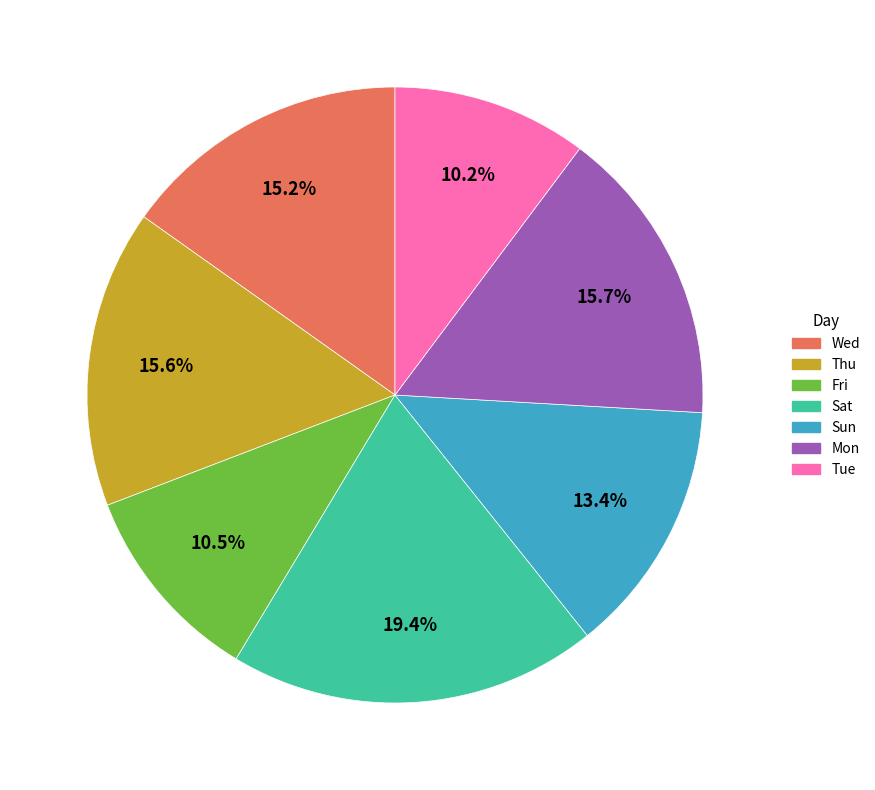

How many segments does this pie chart have?

7